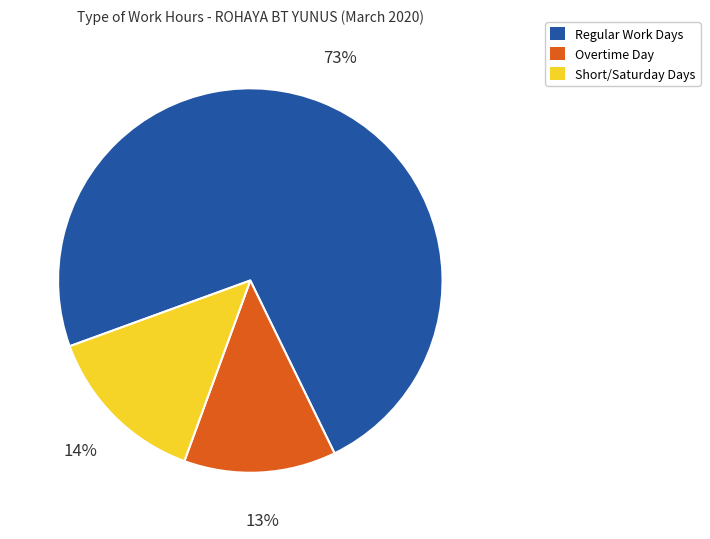

What is the ratio of the value at Short/Saturday Days to the value at Overtime Day?

1.1